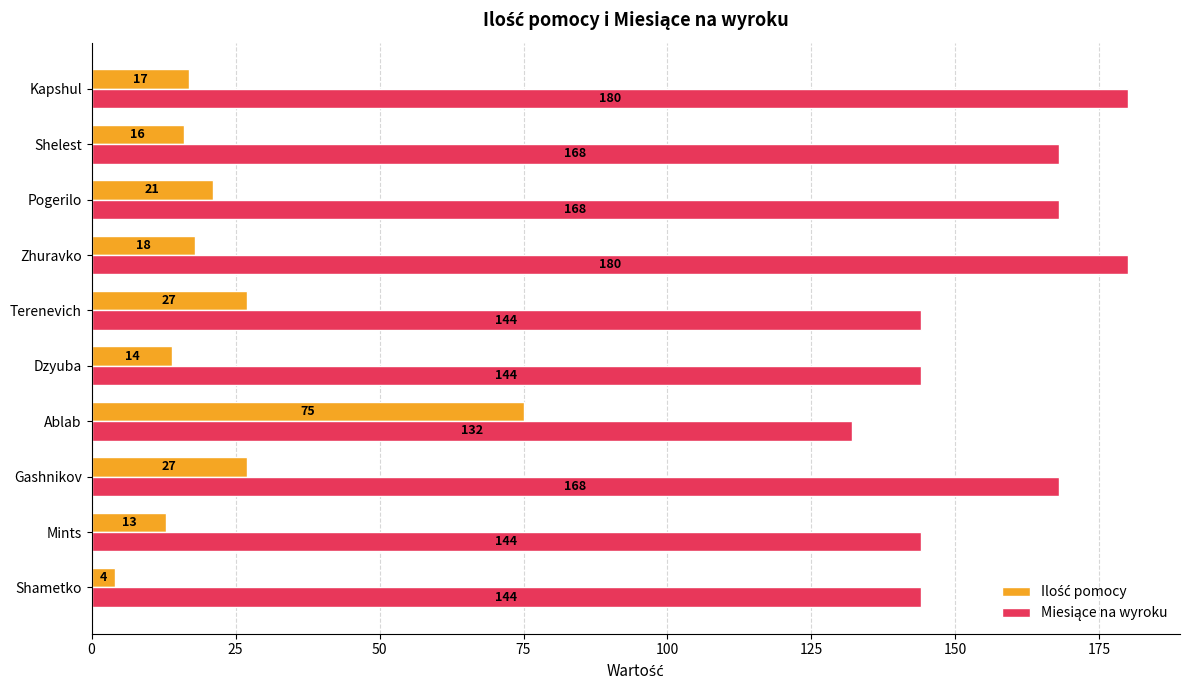

At which category does the chart reach its minimum across all series?

Shametko